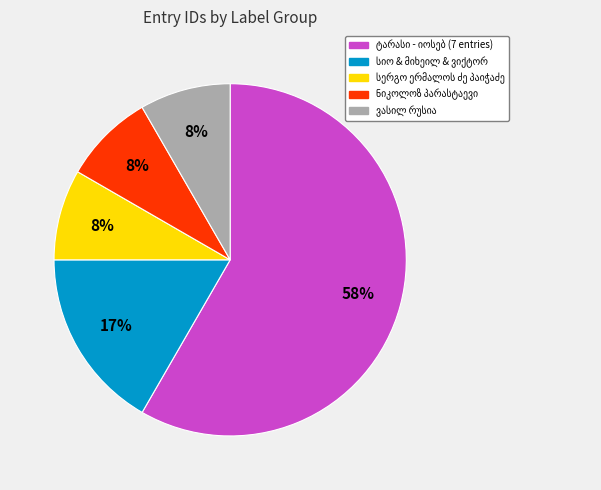

To the nearest percent, what is the average slice percentage?

20%